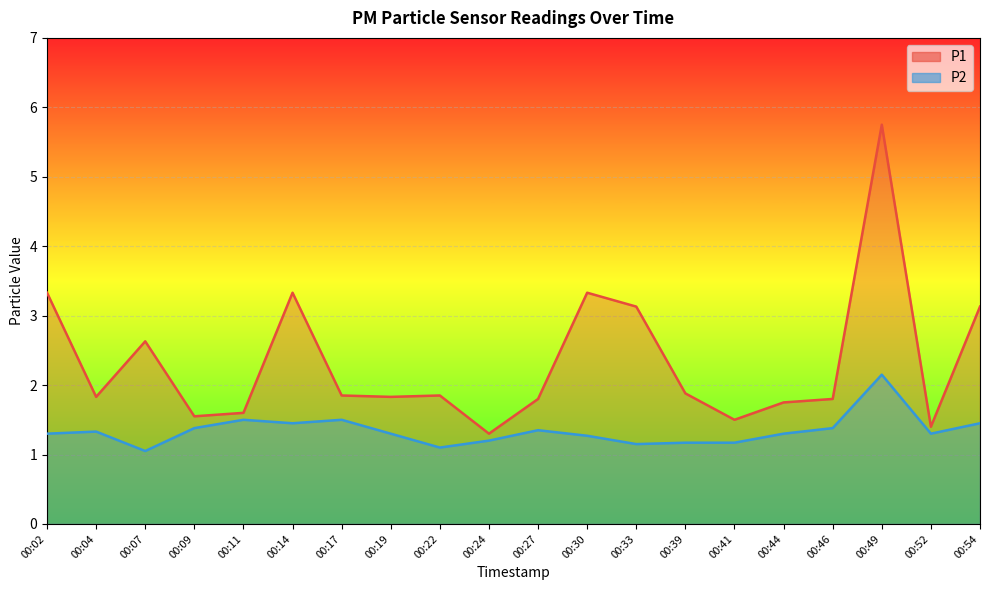

What is the total value across all series at 00:44?

3.0